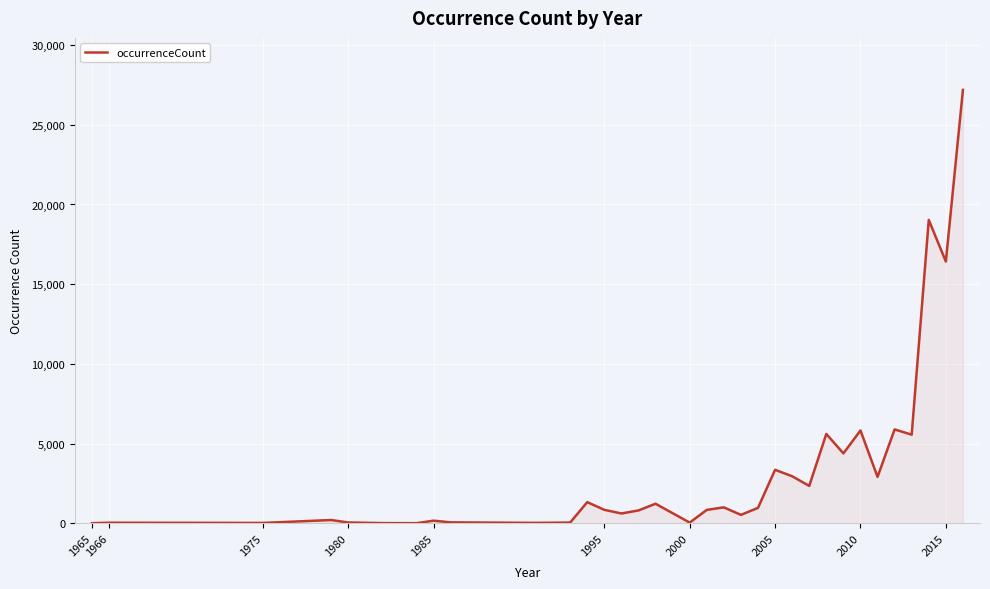

What is the difference between the maximum and minimum values?

27182